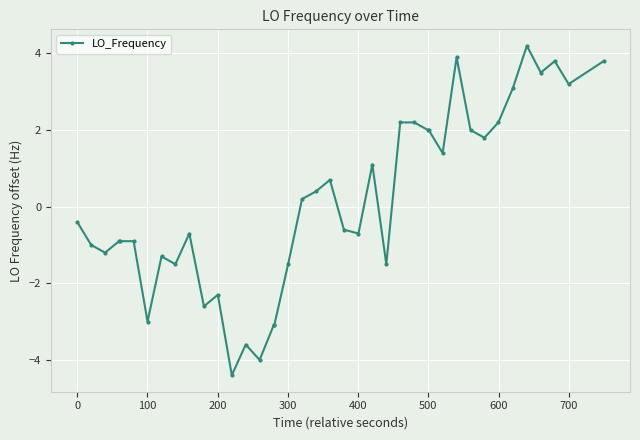

What is the minimum value shown in the chart?

-4.4